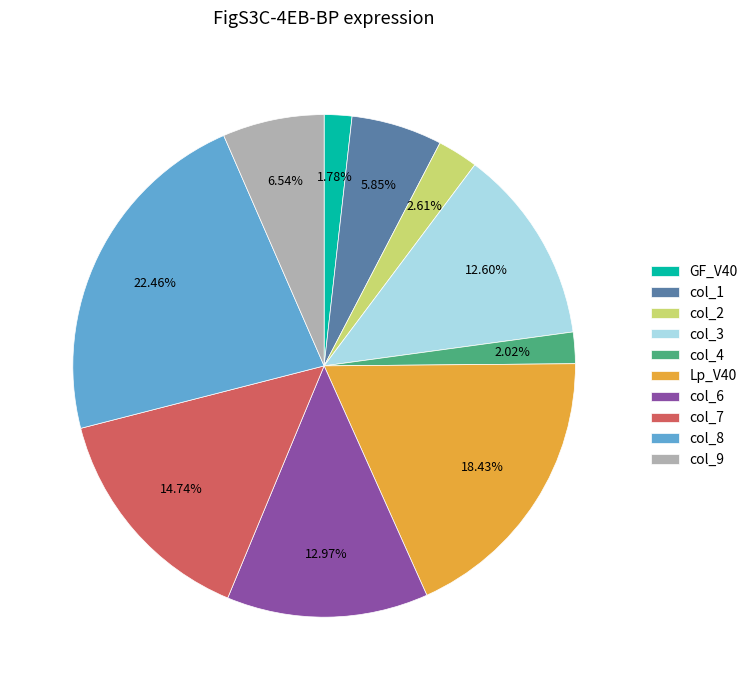

Does GF_V40 represent more than half of the total?

No